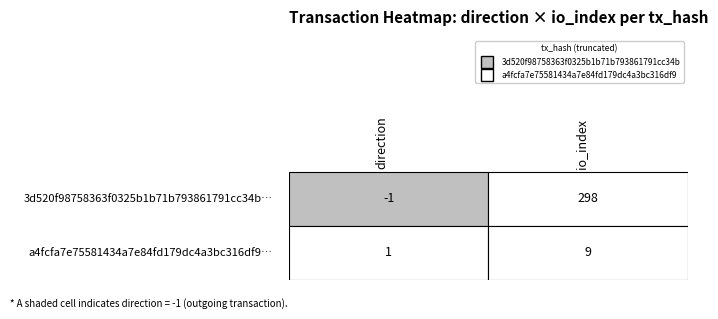

Which series changed the most between direction and io_index?

3d520f98758363f0325b1b71b793861791cc34b